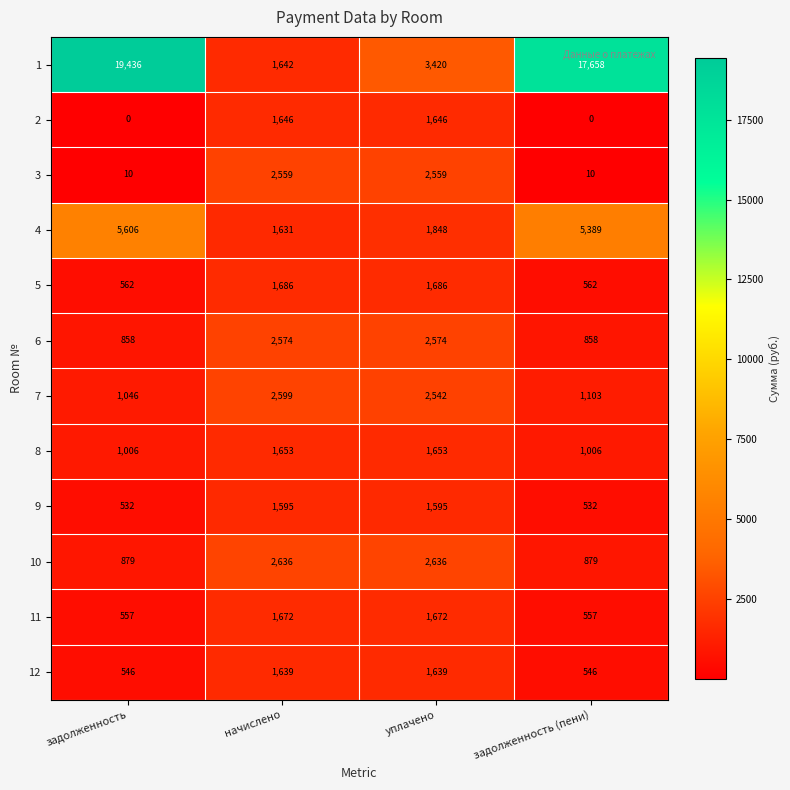

At which label does 7 first exceed 2542?

начислено